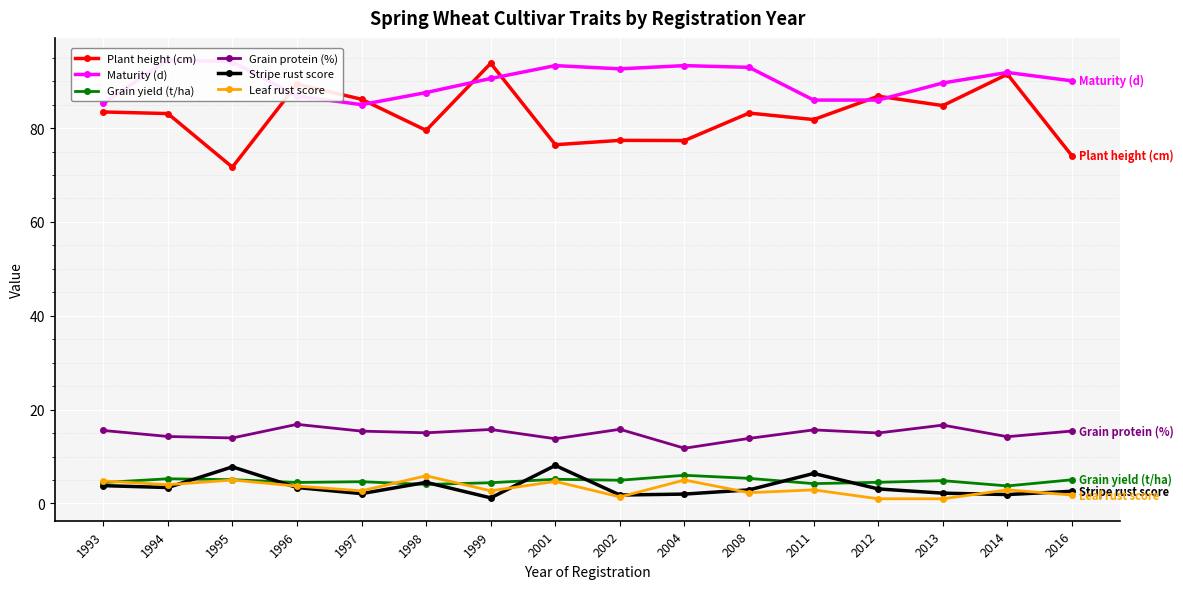

List the labels in order of Maturity (d) value, largest first.

1994, 1995, 2001, 2004, 2008, 2002, 2014, 1999, 2016, 2013, 1998, 1996, 2012, 2011, 1993, 1997